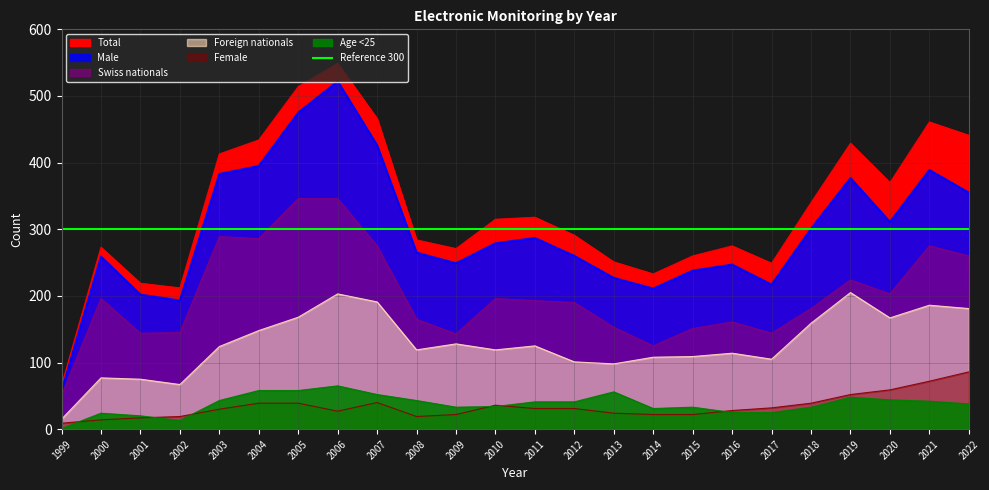

Which category has the highest value in the Swiss nationals series?

2005